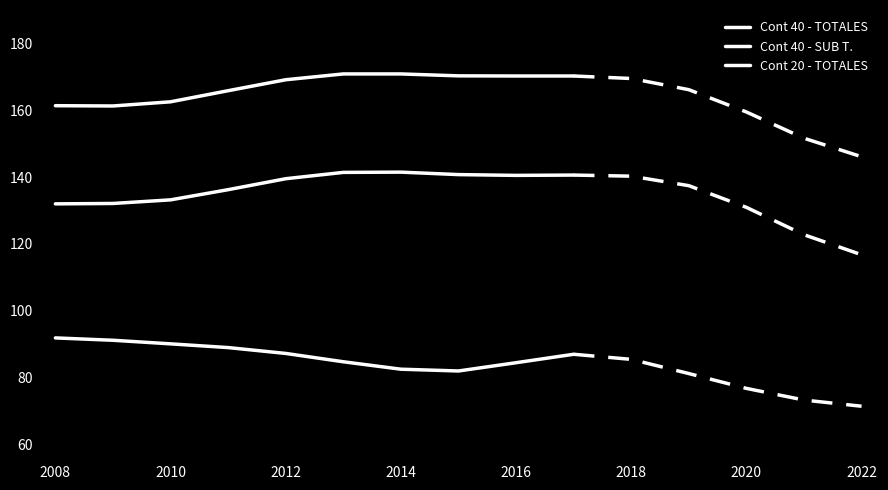

Is the value of Cont 40 - TOTALES at 2010 greater than the value of Cont 20 - TOTALES at 8?

Yes